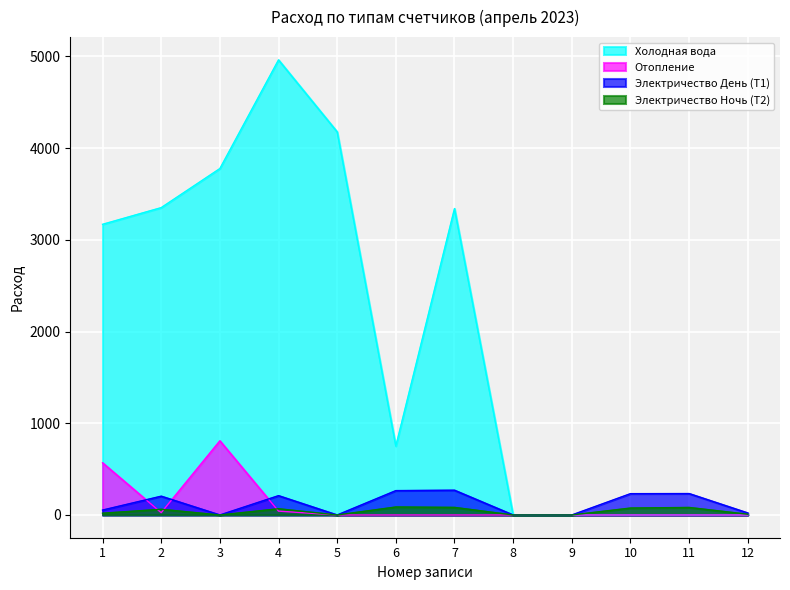

What are all the series names shown in the legend?

Холодная вода, Отопление, Электричество День (Т1), Электричество Ночь (Т2)